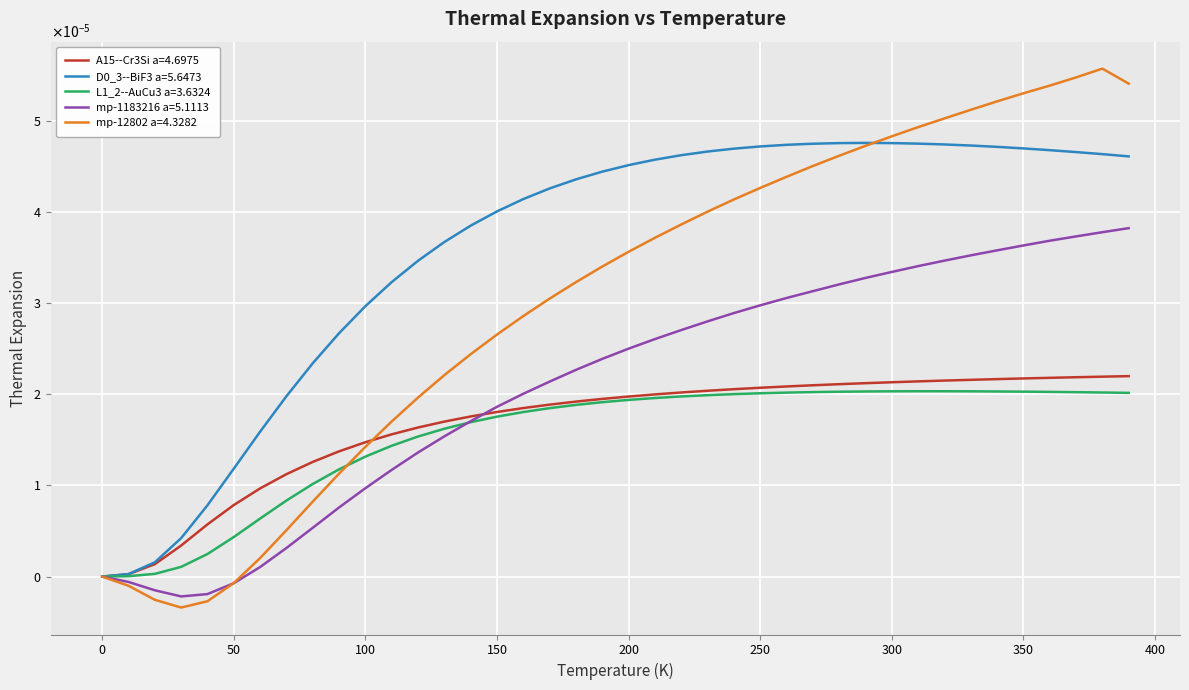

Is this an area chart (filled region under the line)?

No